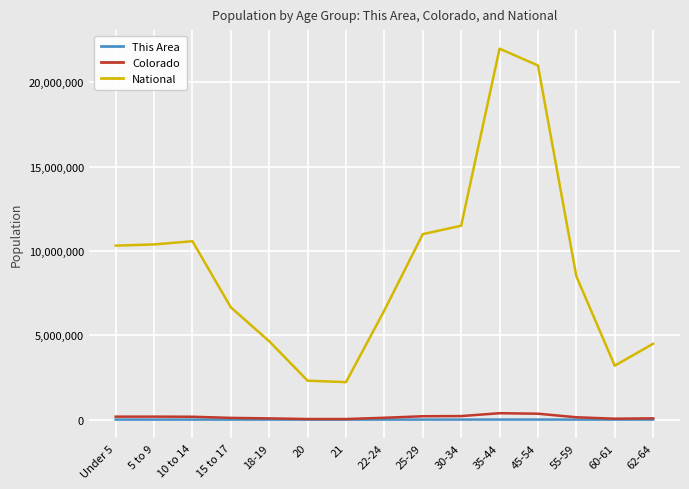

Between 22-24 and 45-54, which series saw the biggest shift?

National